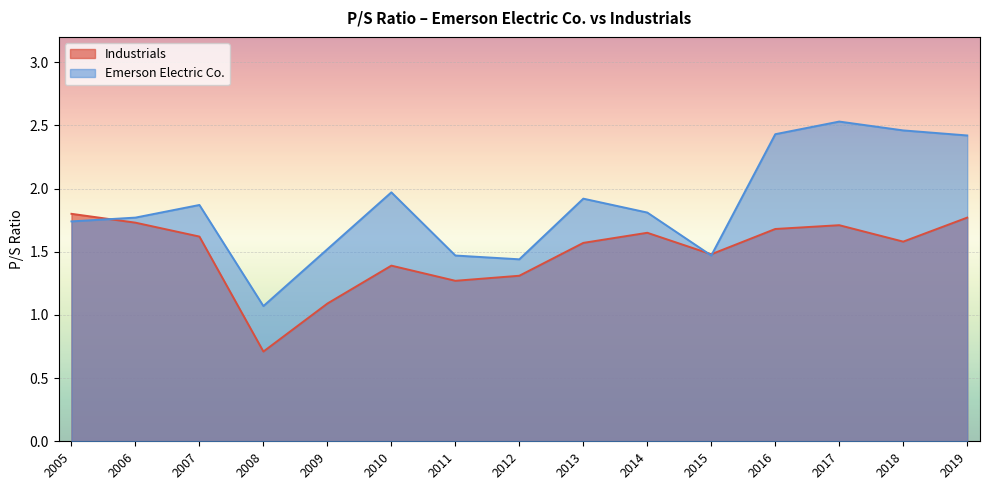

Which has a higher value, 2009 or 2007?

2007